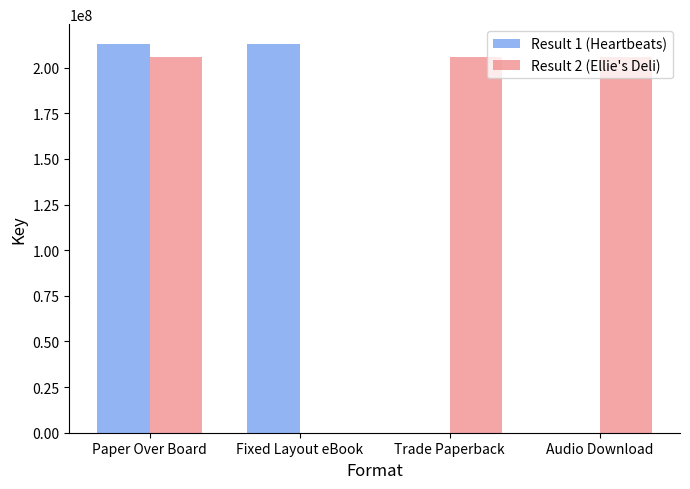

Which series changed the most between Paper Over Board and Trade Paperback?

Result 1 (Heartbeats)